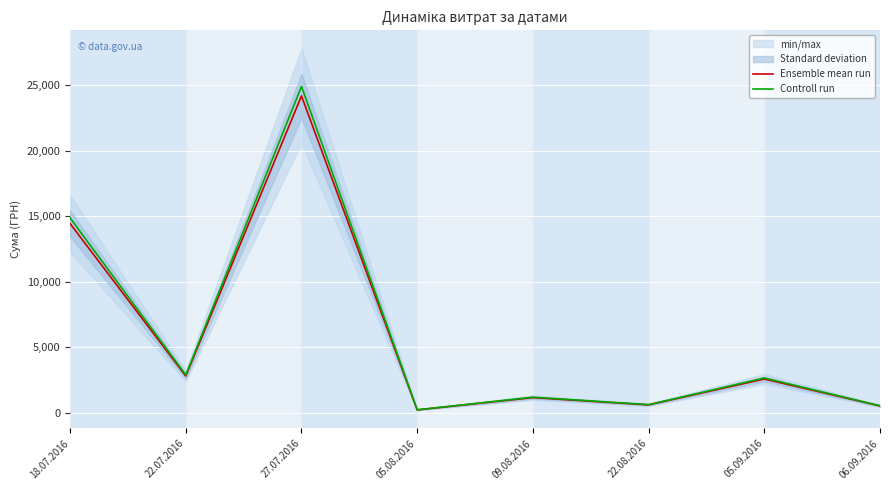

The Controll run series shows 1170.2 at 09.08.2016. True or false?

True